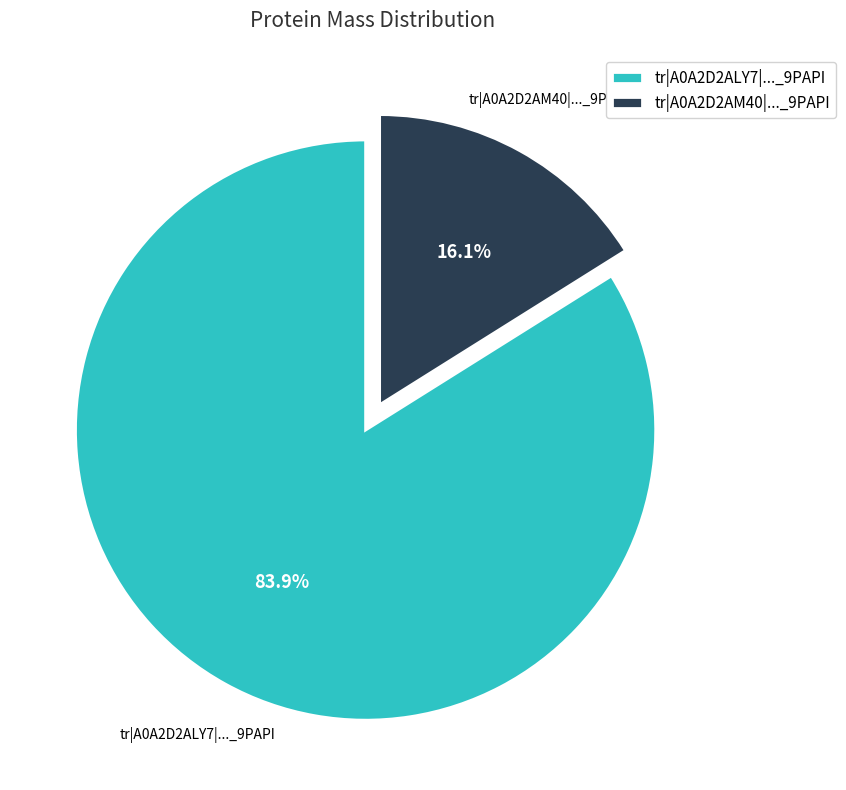

Rank the categories by value from highest to lowest.

tr|A0A2D2ALY7|..._9PAPI, tr|A0A2D2AM40|..._9PAPI